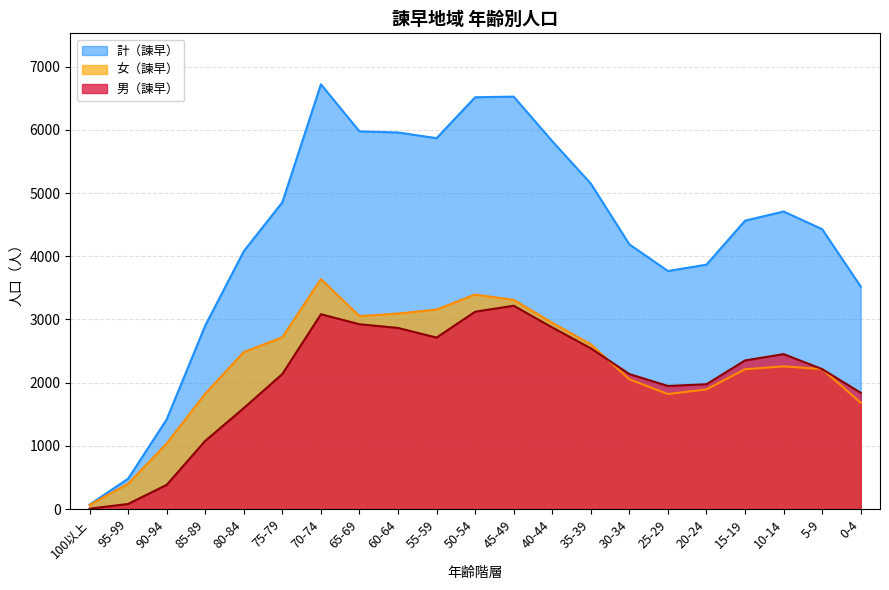

True or false: 計（諫早） and 女（諫早） intersect in this chart.

False